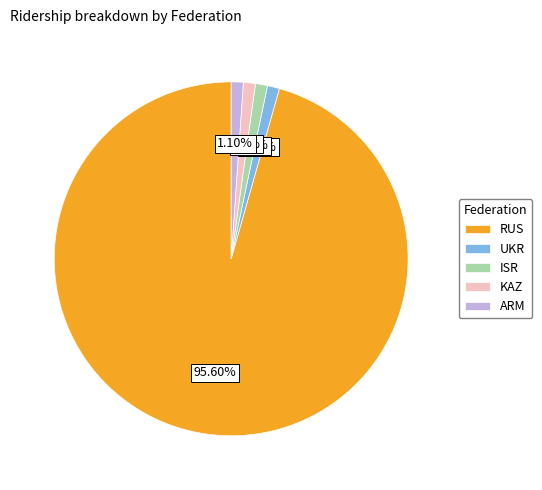

Which slice is the largest?

RUS